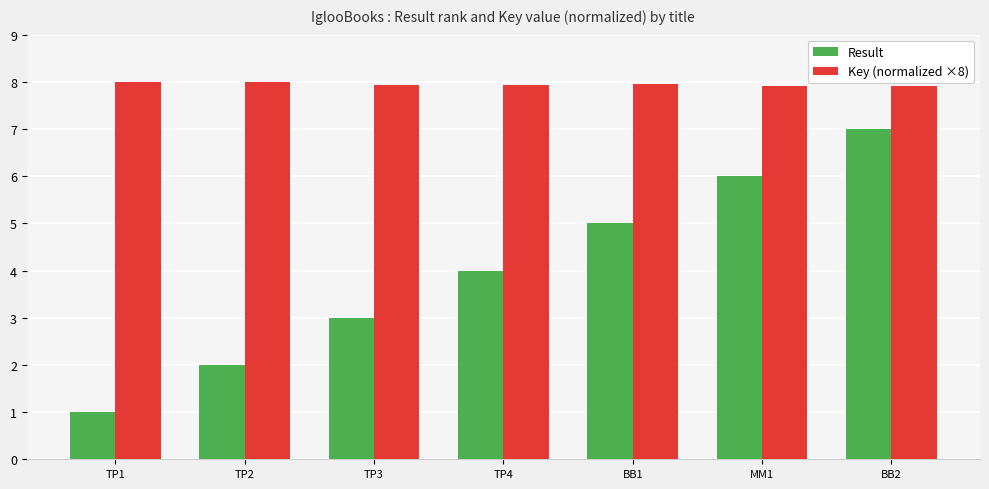

What are all the series names shown in the legend?

Result, Key (normalized ×8)